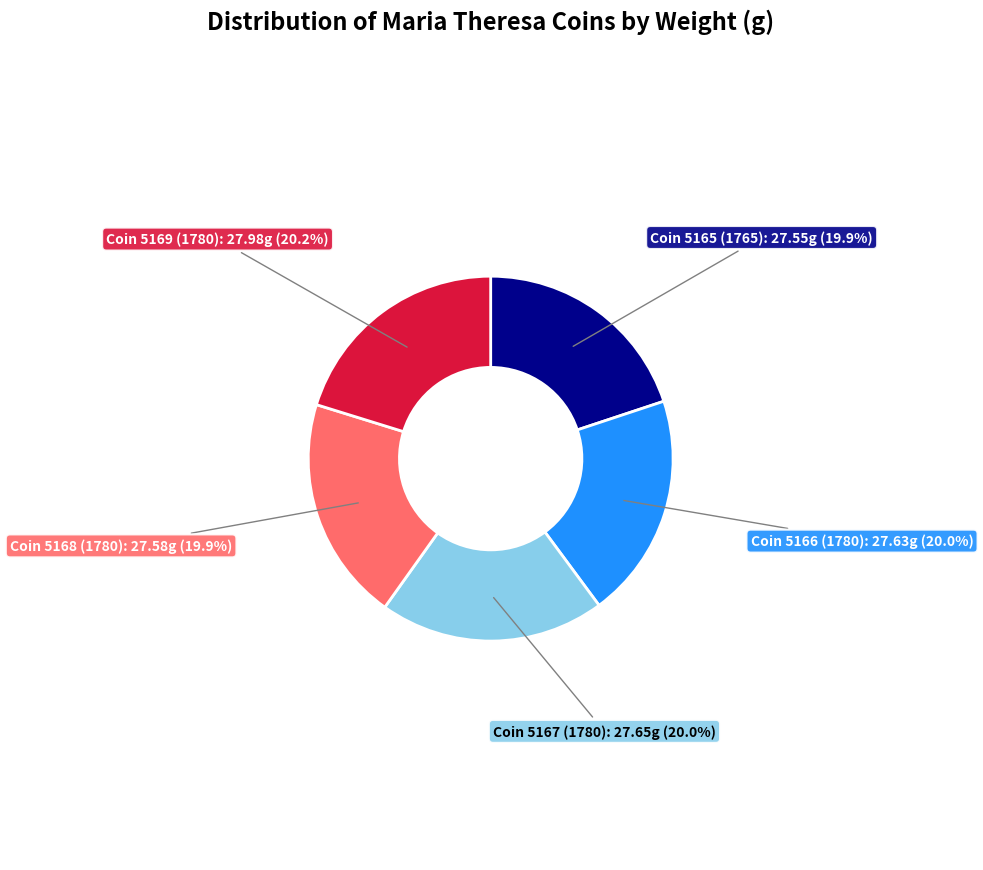

Is there any slice that represents more than half of the pie?

No